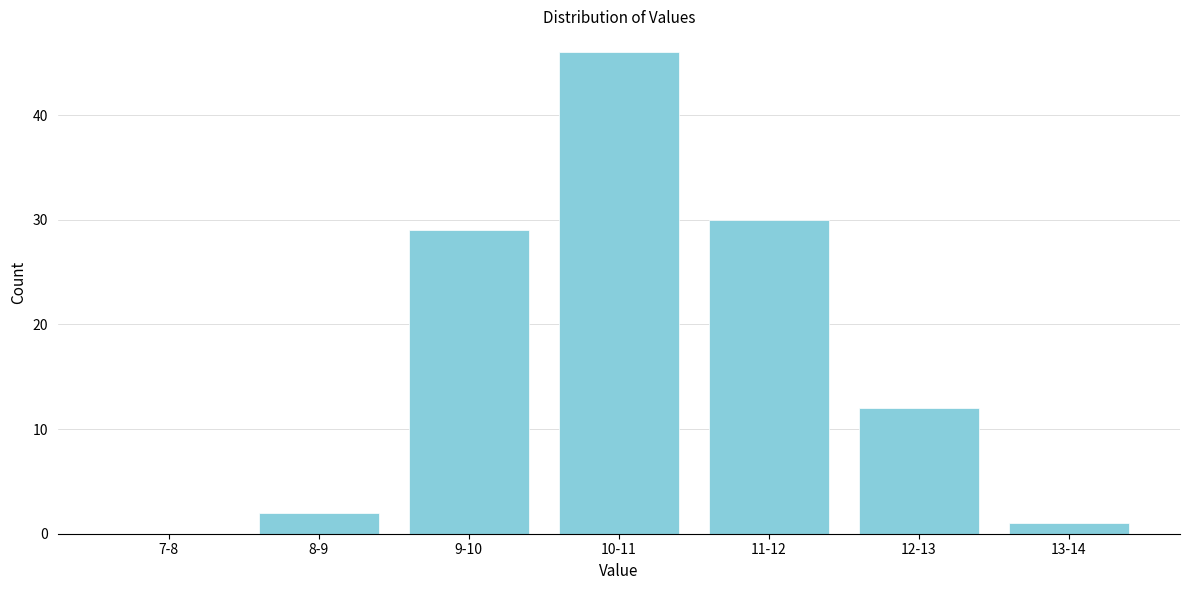

Reading left to right, what are all the values shown in this chart?

7-8=0	8-9=2	9-10=29	10-11=46	11-12=30	12-13=12	13-14=1